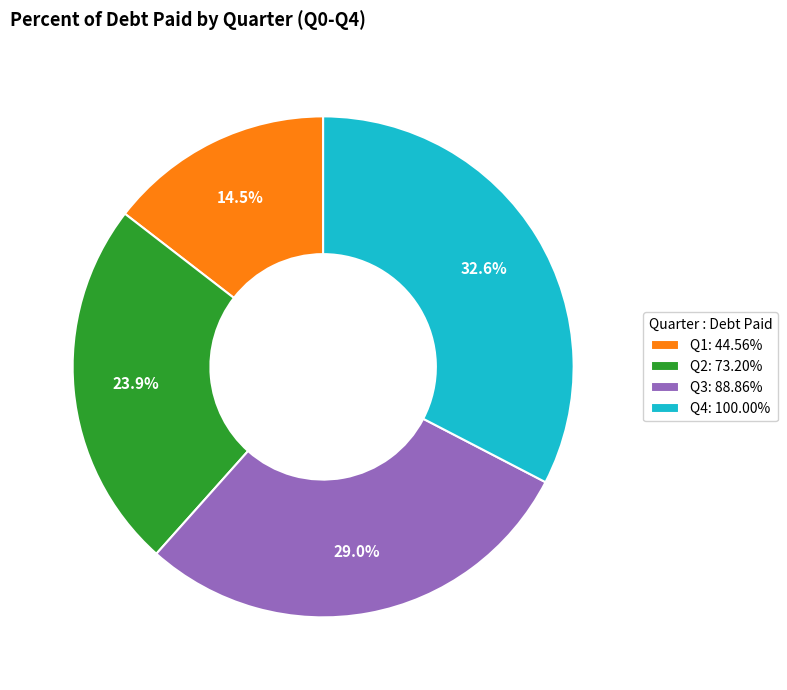

Is there any slice that represents more than half of the pie?

No